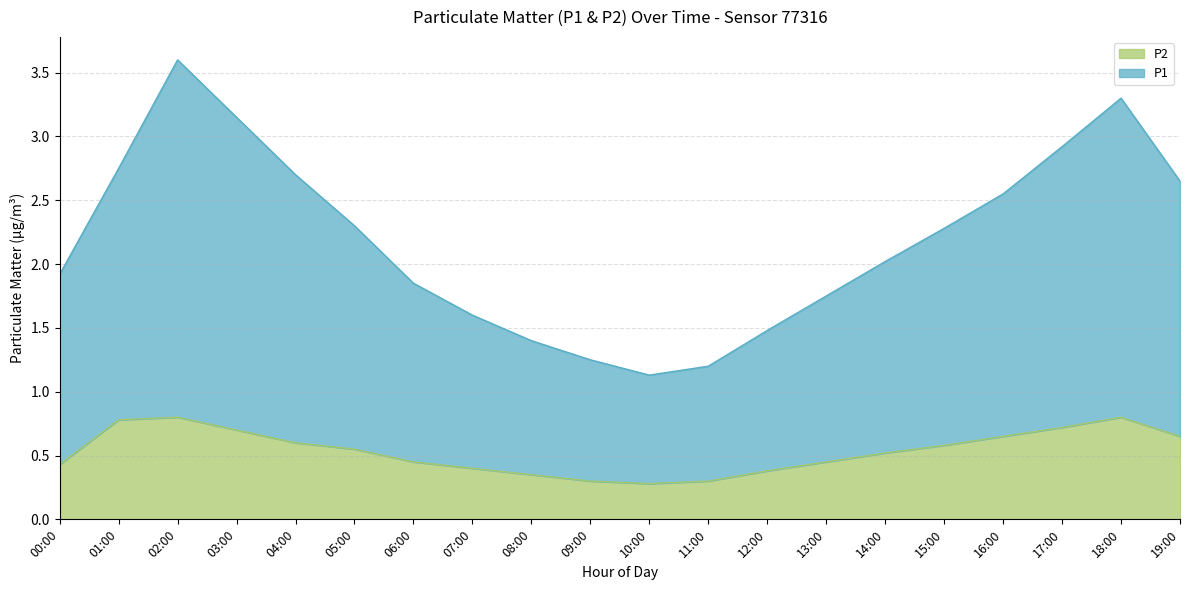

Rank the series by their average value, from highest to lowest.

P1, P2